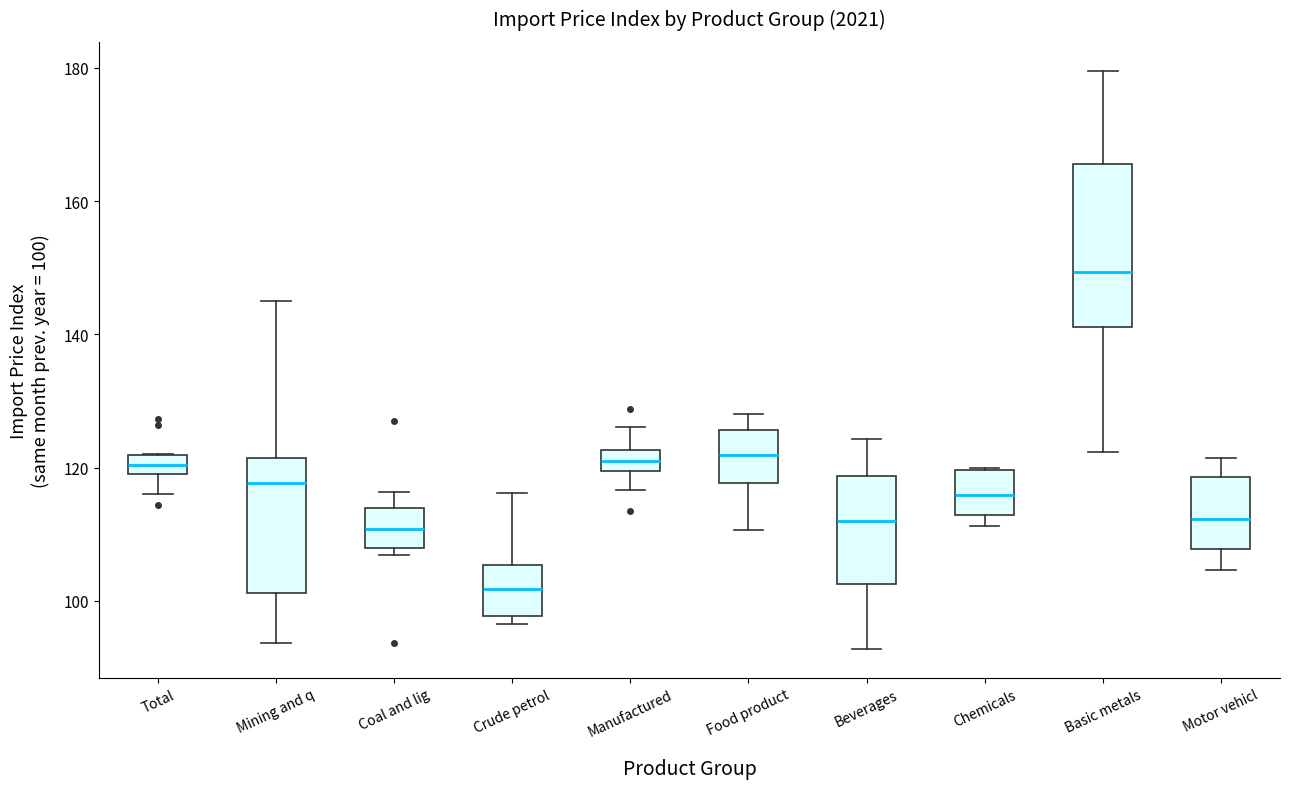

Which box's median line is the lowest?

Crude petrol